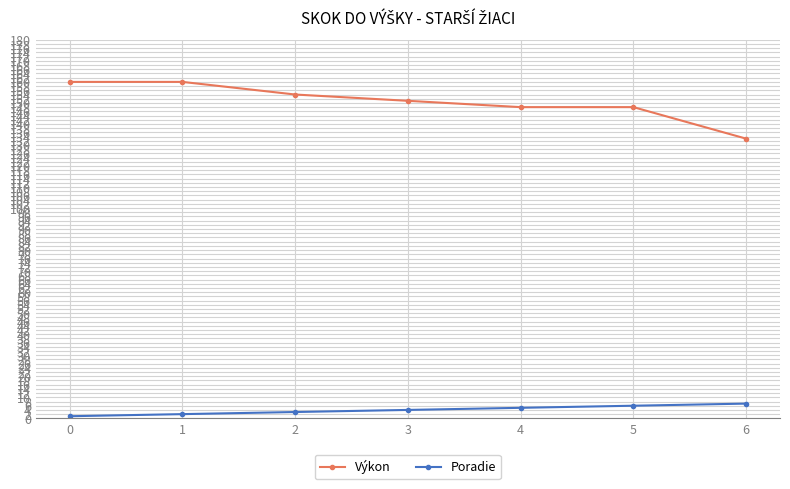

List the series in order of their overall mean, highest first.

Výkon, Poradie